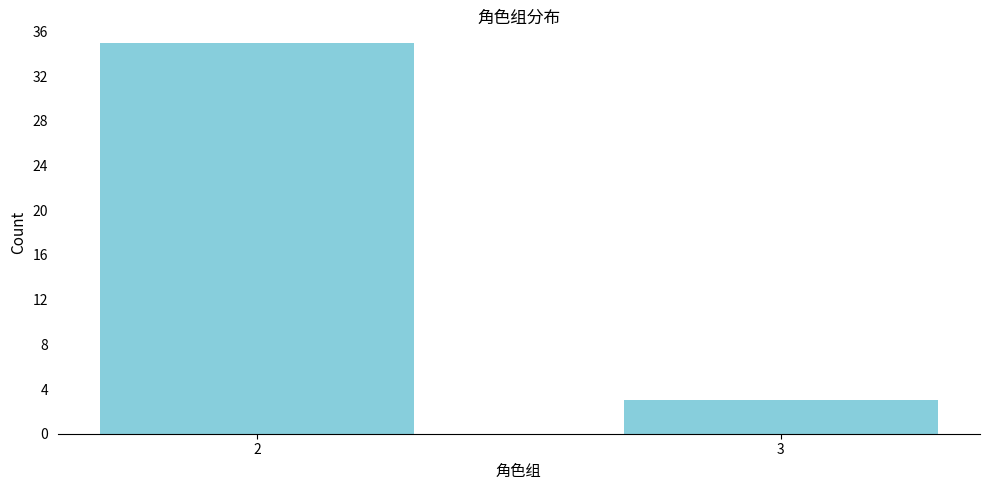

Reading left to right, extract all data points from this chart.

2=35	3=3